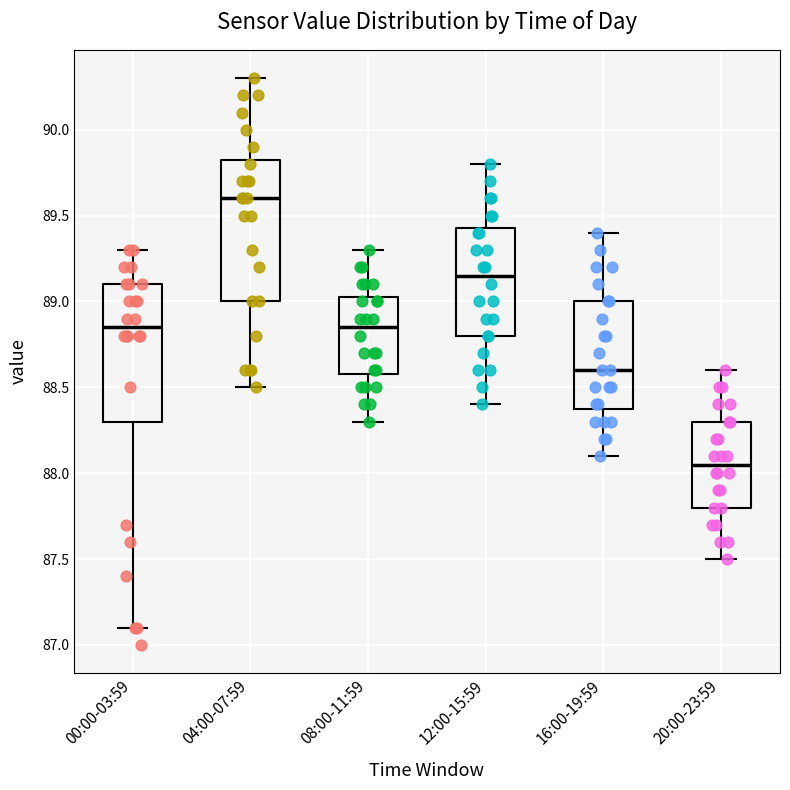

Reading left to right, read every box against the y-axis: the position of its median line, the range the box covers, and the ends of its whiskers. The values are not printed on the chart, so give them approximately, as read against the axis.

00:00-03:59: median 88.85, box 88.30 to 89.10, whiskers 87.10 to 89.30
04:00-07:59: median 89.60, box 89.00 to 89.85, whiskers 88.50 to 90.30
08:00-11:59: median 88.85, box 88.60 to 89.05, whiskers 88.30 to 89.30
12:00-15:59: median 89.15, box 88.80 to 89.45, whiskers 88.40 to 89.80
16:00-19:59: median 88.60, box 88.40 to 89.00, whiskers 88.10 to 89.40
20:00-23:59: median 88.05, box 87.80 to 88.30, whiskers 87.50 to 88.60